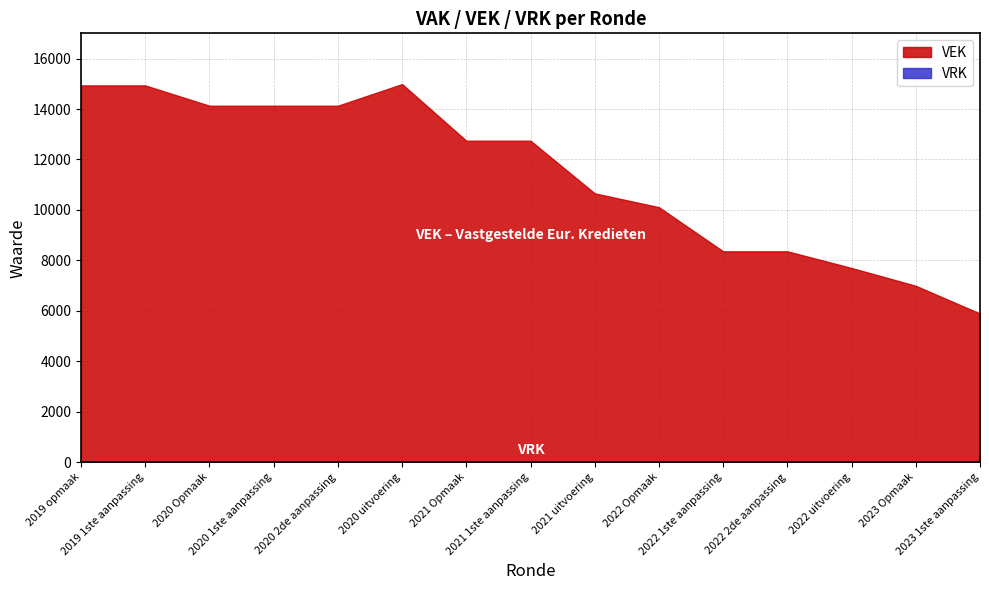

Between 2019 opmaak and 2020 2de aanpassing, which series saw the biggest shift?

VEK